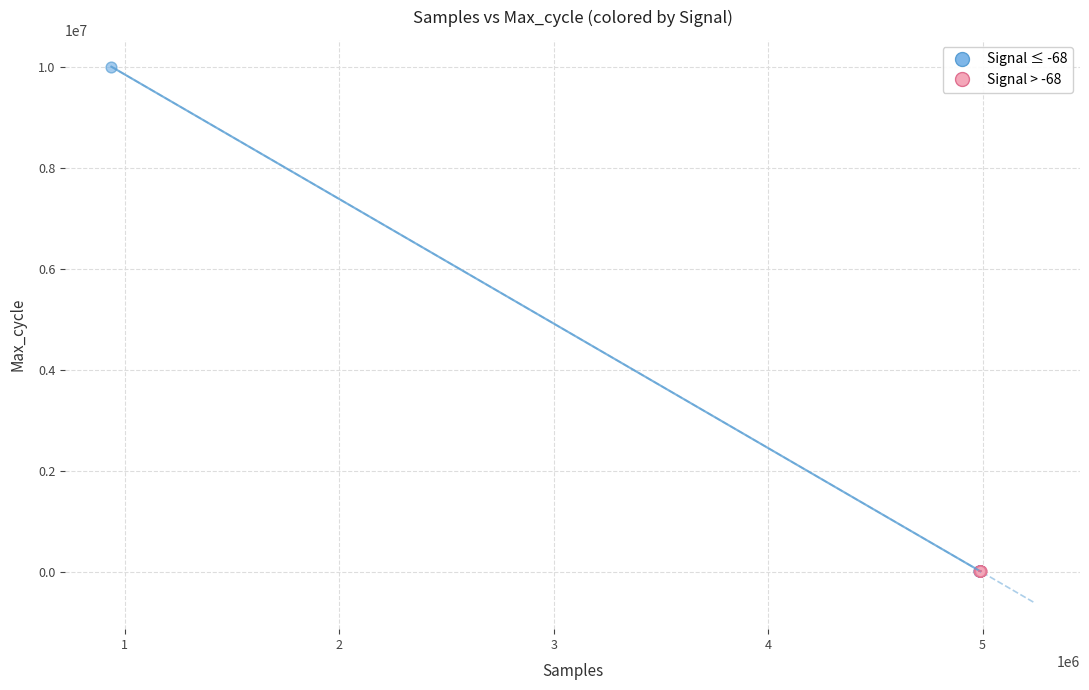

Which series has the largest Y range (max minus min)?

Signal ≤ -68